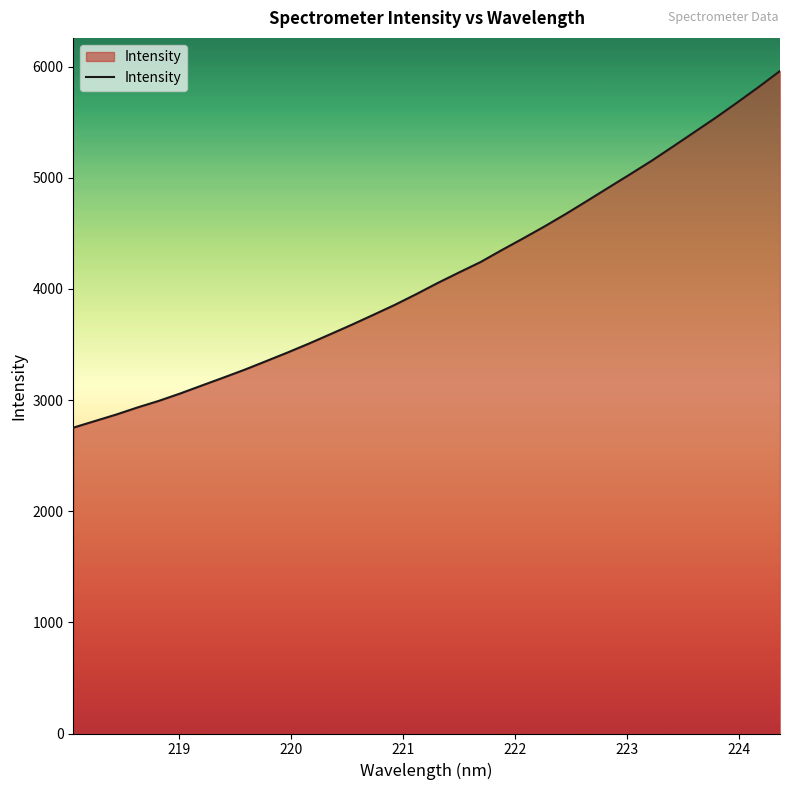

What is the smallest value displayed?

2751.4